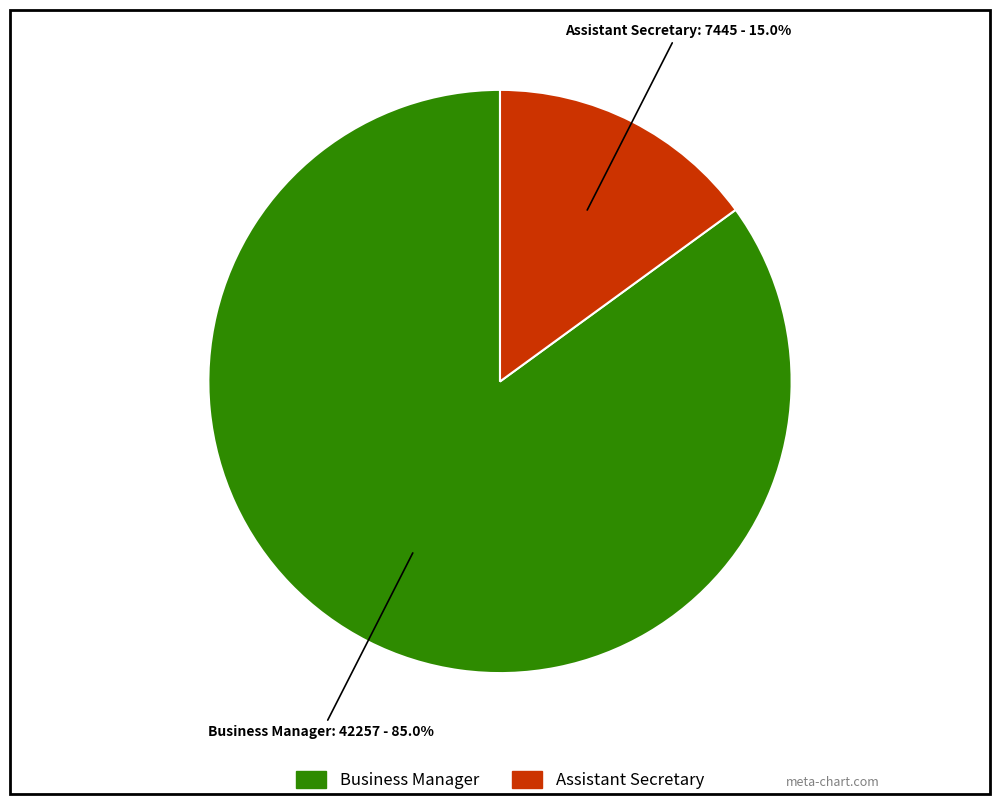

Do Assistant Secretary and Business Manager together represent more than half of the pie?

Yes